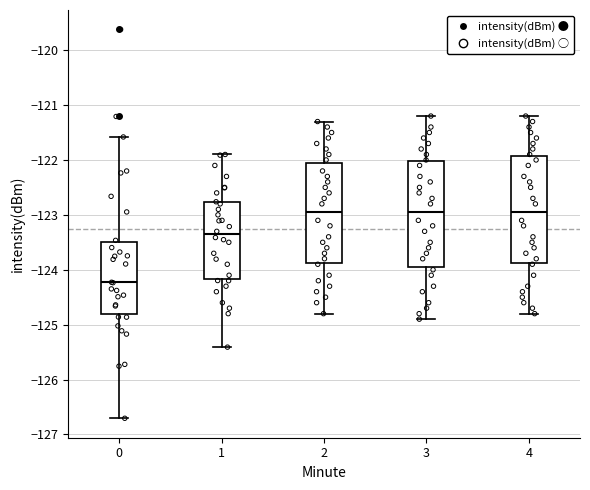

Reading left to right, read every box against the y-axis: the position of its median line, the range the box covers, and the ends of its whiskers. The values are not printed on the chart, so give them approximately, as read against the axis.

0: median -124.2, box -124.8 to -123.5, whiskers -126.7 to -121.6
1: median -123.4, box -124.2 to -122.8, whiskers -125.4 to -121.9
2: median -122.9, box -123.9 to -122.0, whiskers -124.8 to -121.3
3: median -122.9, box -123.9 to -122.0, whiskers -124.9 to -121.2
4: median -122.9, box -123.9 to -121.9, whiskers -124.8 to -121.2